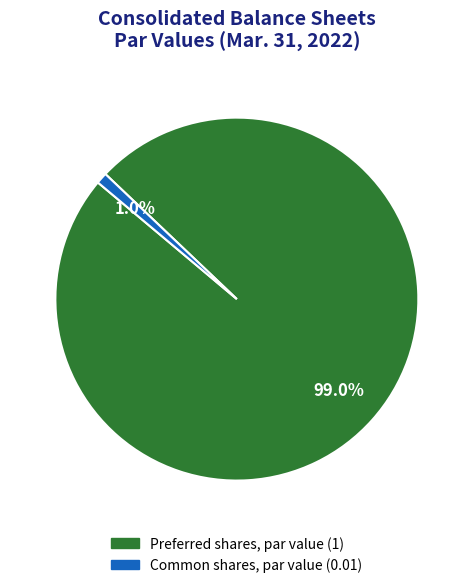

How much of the chart is everything except Preferred shares, par value?

1.0%